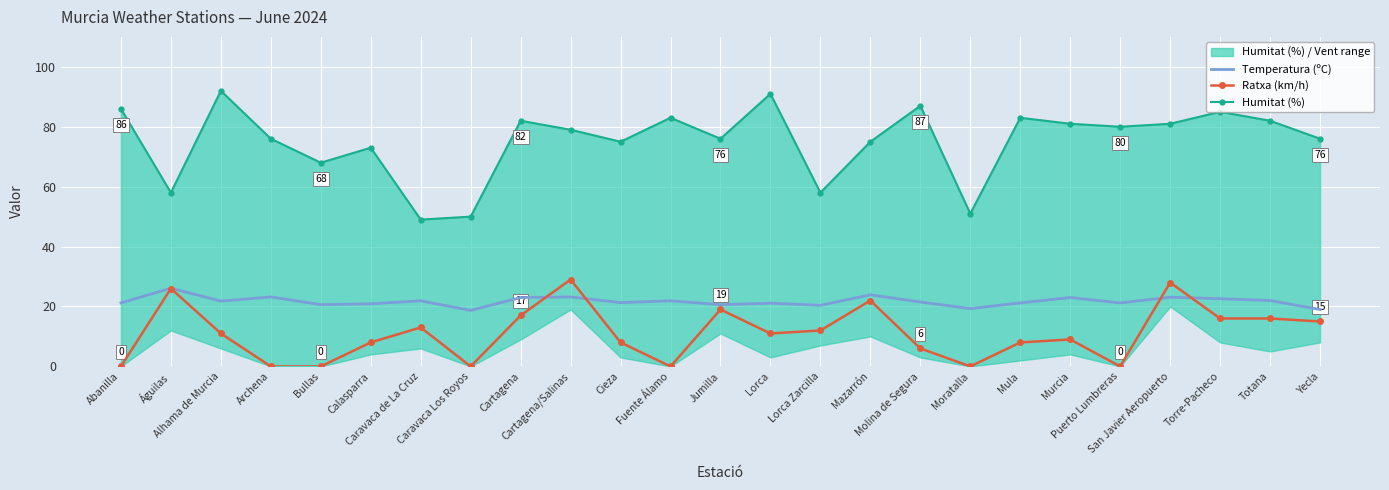

What is the total value across all series at Molina de Segura?

114.5